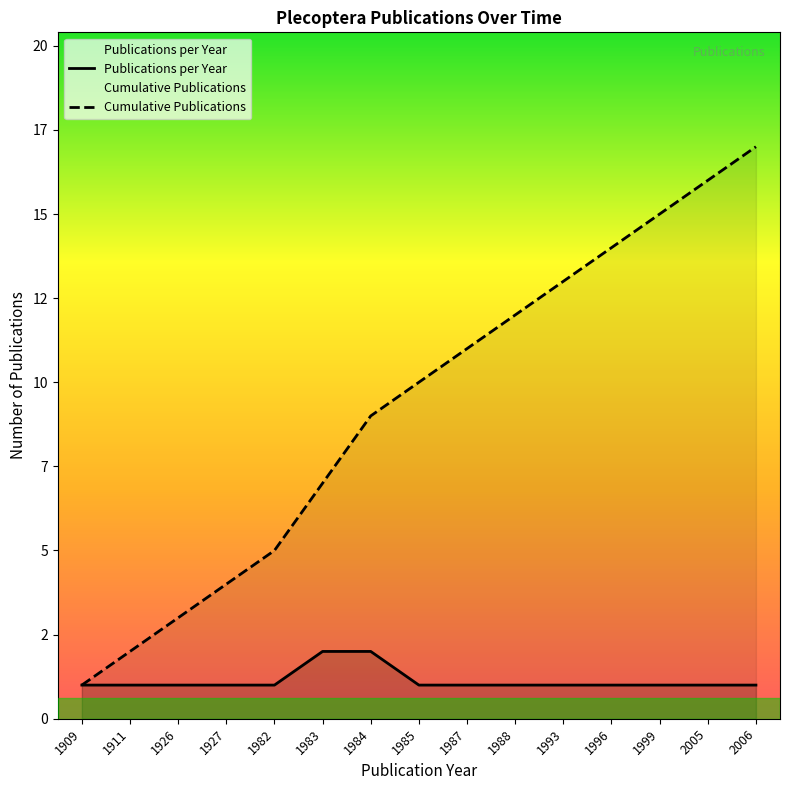

What is the spread (max minus min) of values at 1927?

3